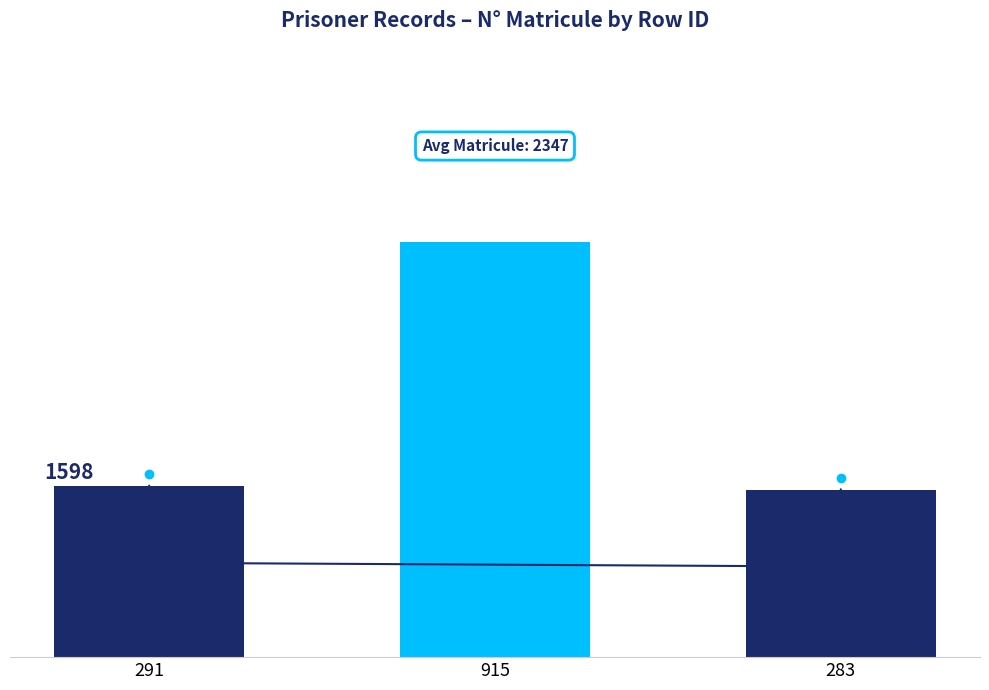

Does the chart contain any negative values?

No